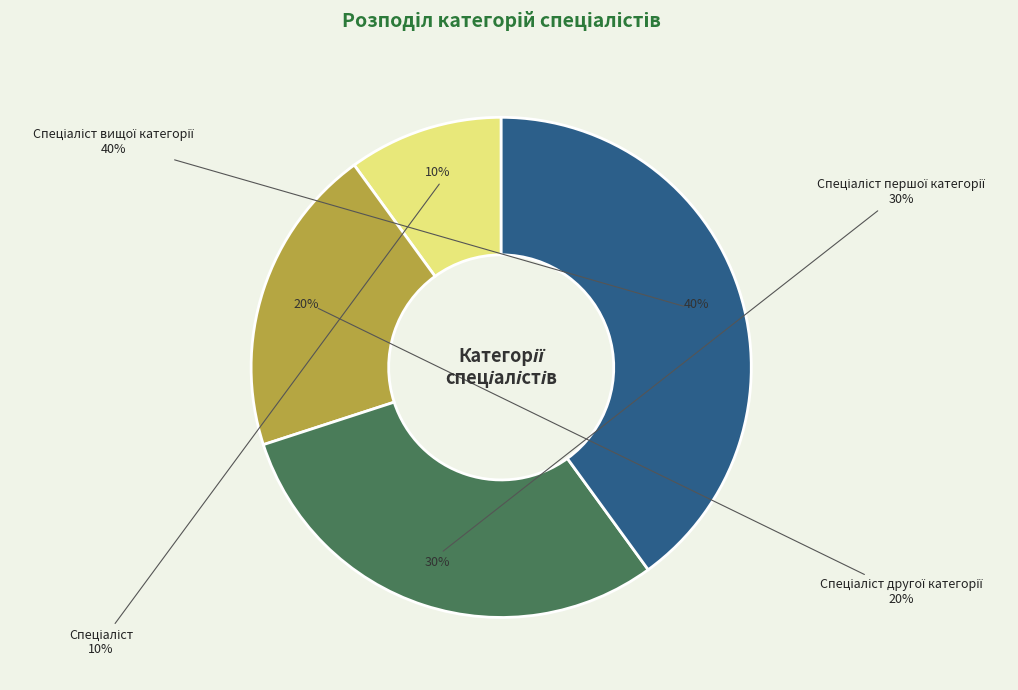

What percentage is NOT represented by Спеціаліст другої категорії?

80.0%